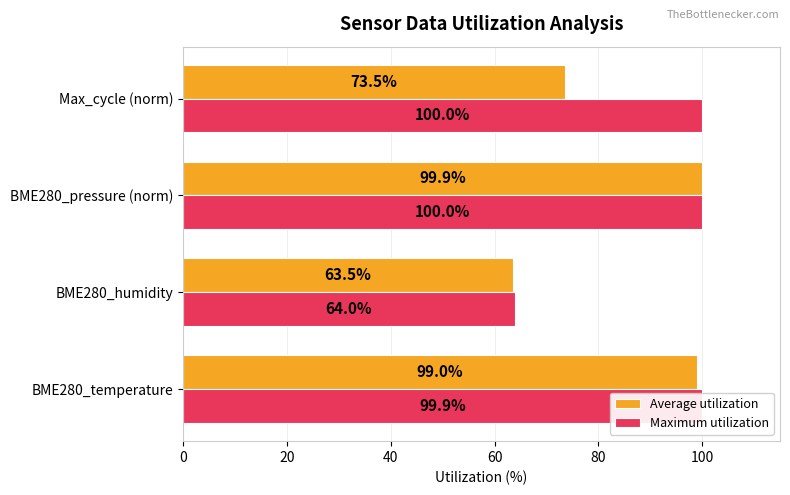

What is the average value of the Maximum utilization series?

91.0